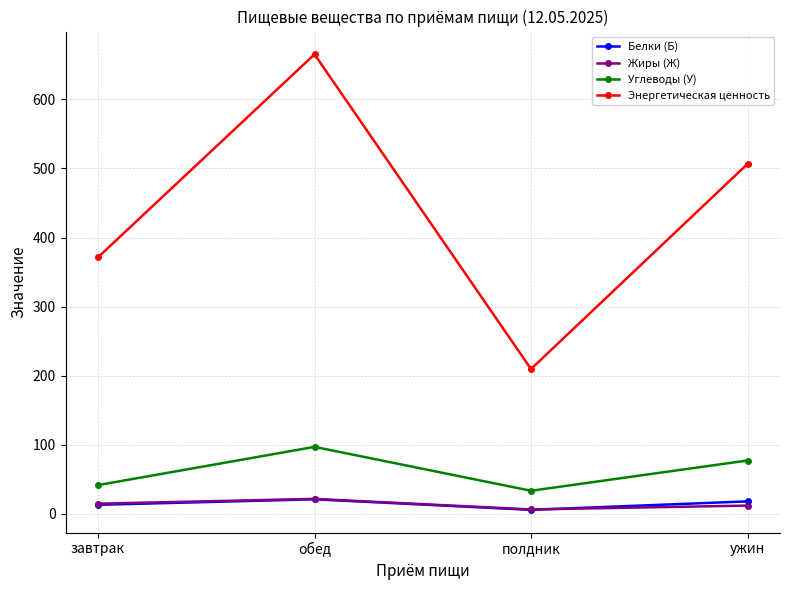

Where is the first local maximum for Углеводы (У)?

обед